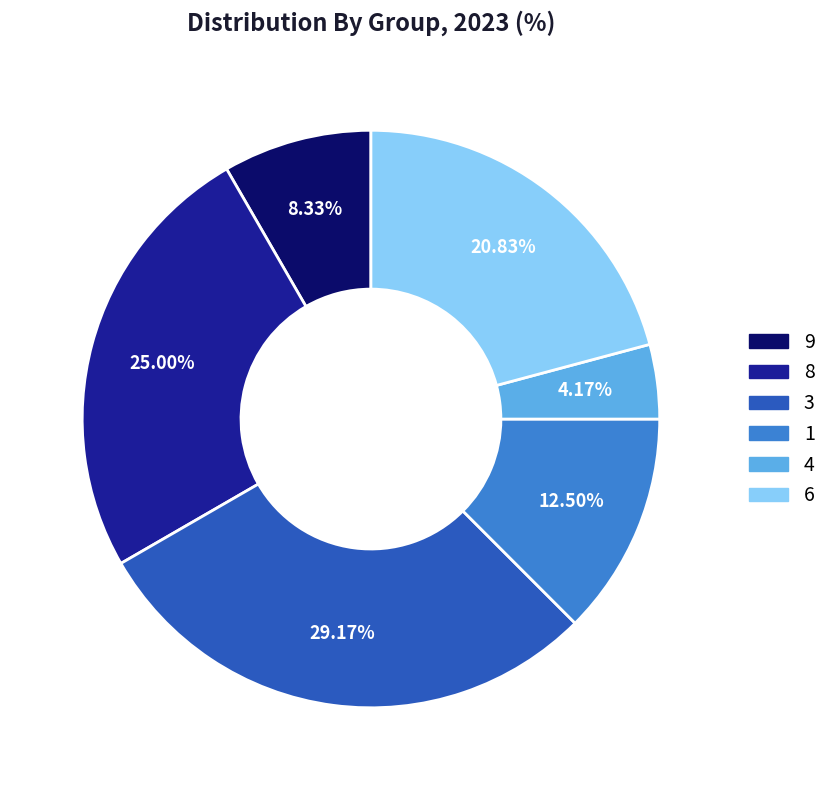

Does 1 account for over 50% of the chart?

No